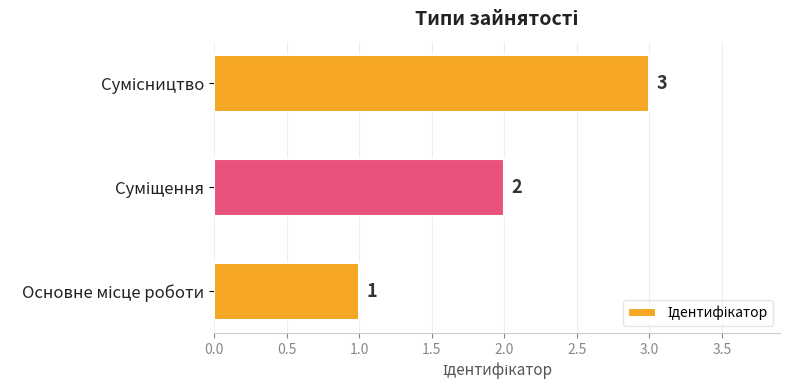

What is the greatest value displayed?

3